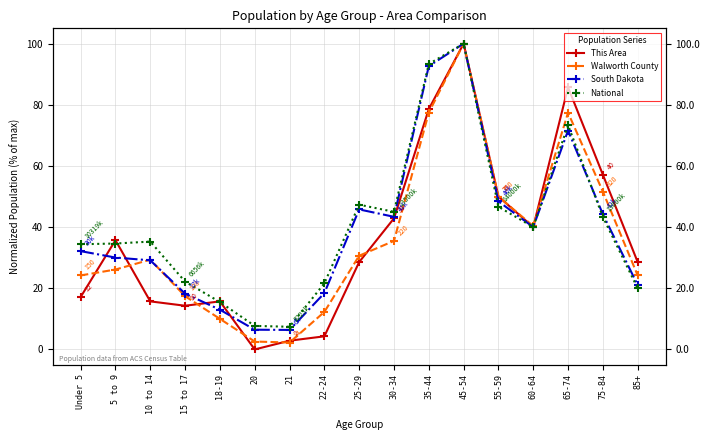

What position from the right is 55-59?

5